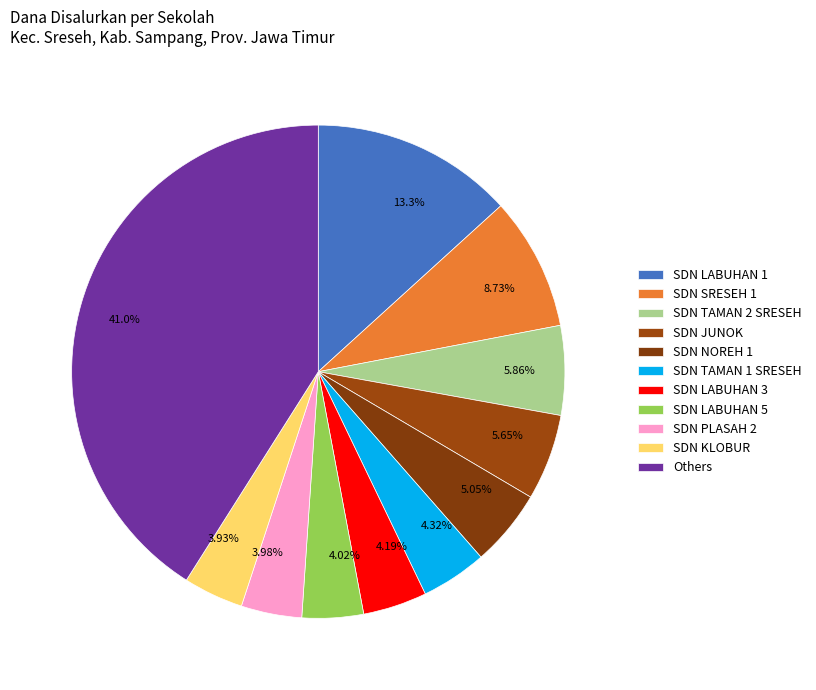

Is the sum of 4.32% and 41.0% greater than half?

No